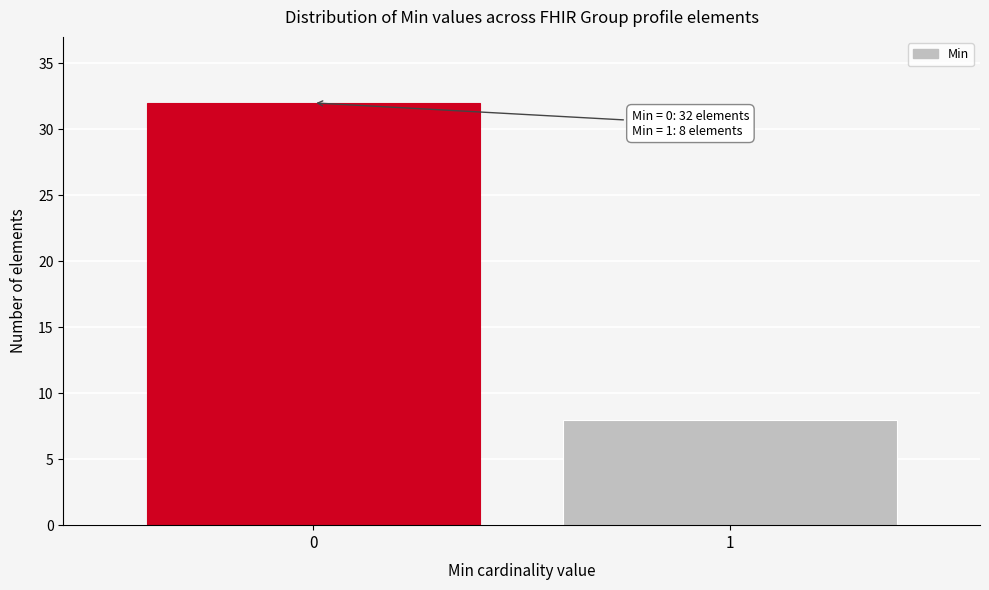

Reading right to left, extract all data points from this chart.

8	32